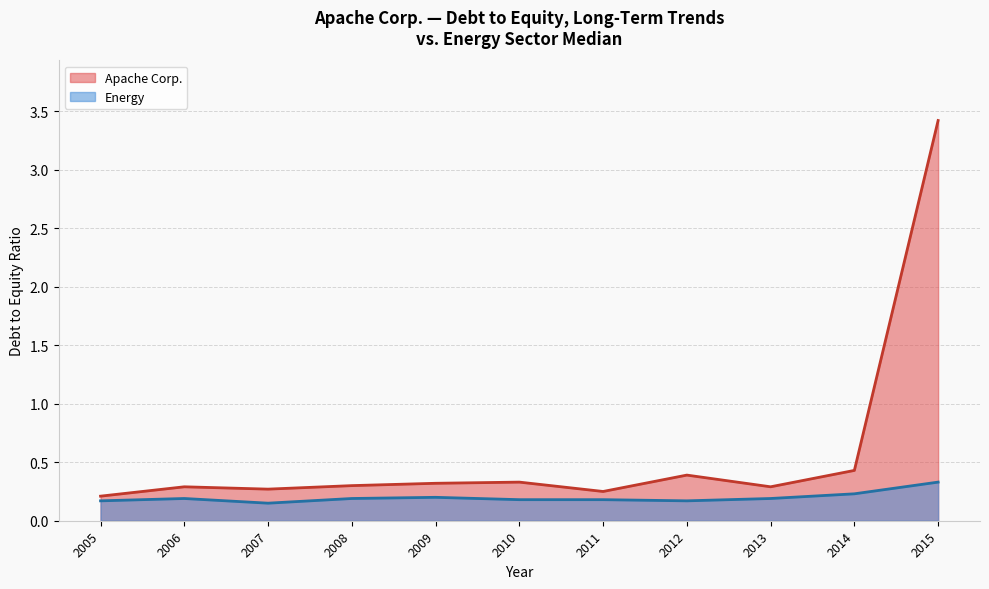

True or false: Energy and Apache Corp. cross at least once.

False